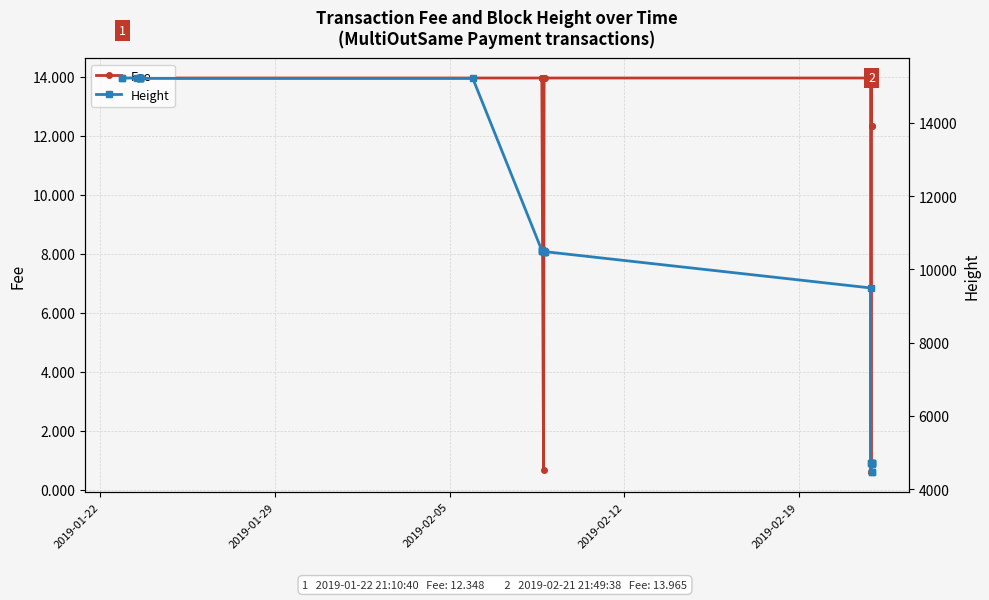

True or false: Height has a value of 1774.4 at 24.

False